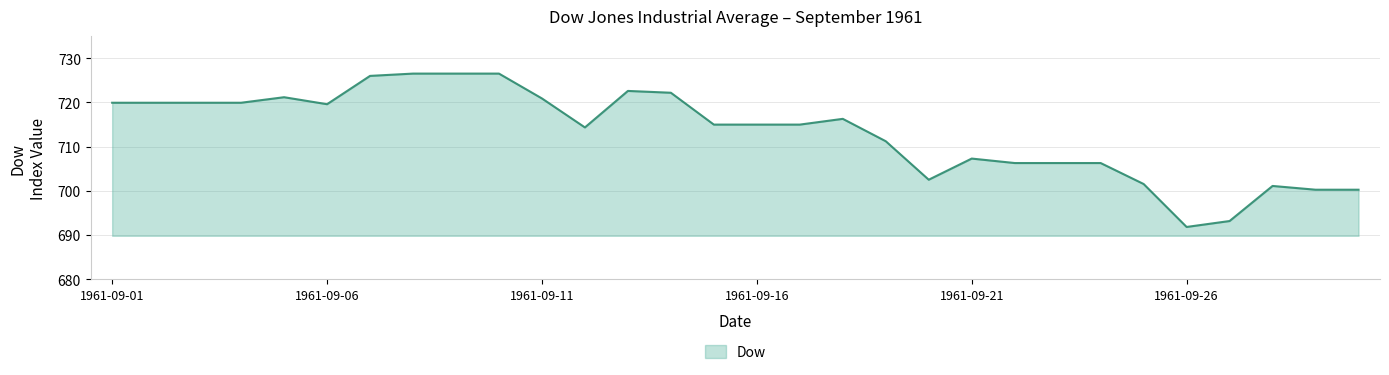

What is the difference between the maximum and minimum values?

34.7